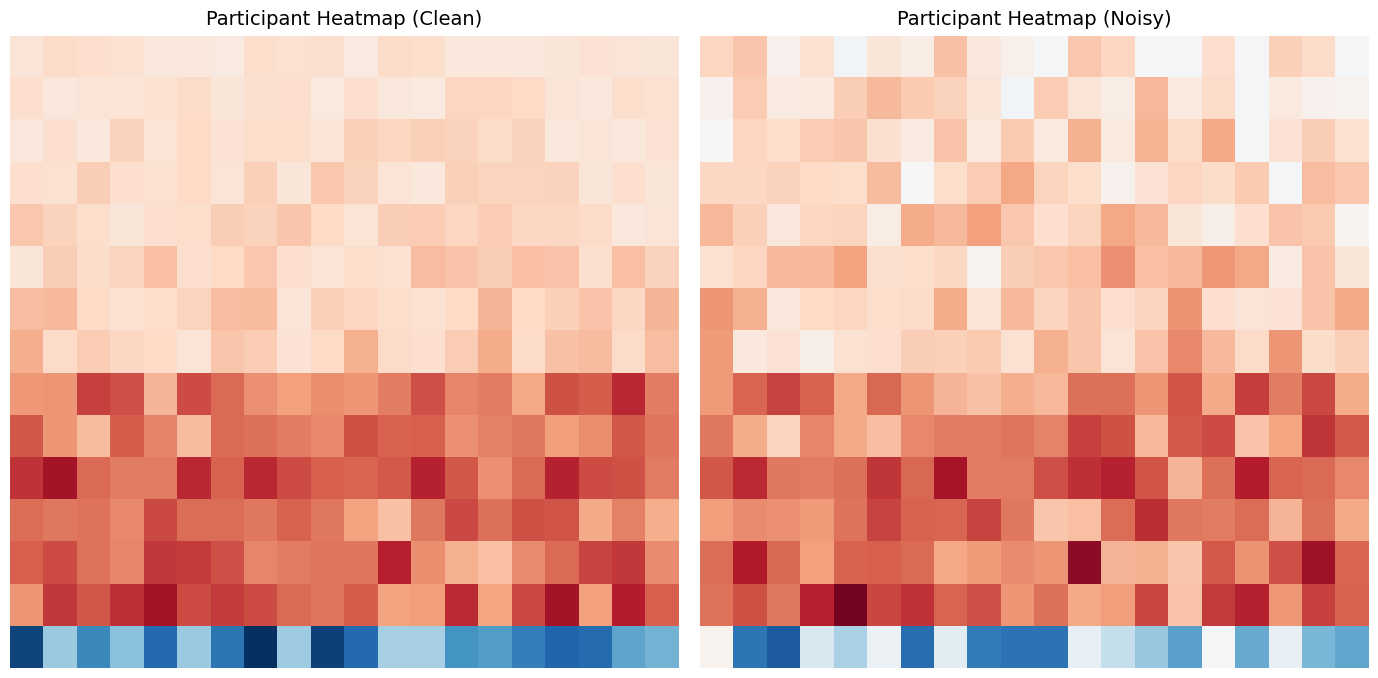

What is the difference between the highest and lowest values at 16?

1.3